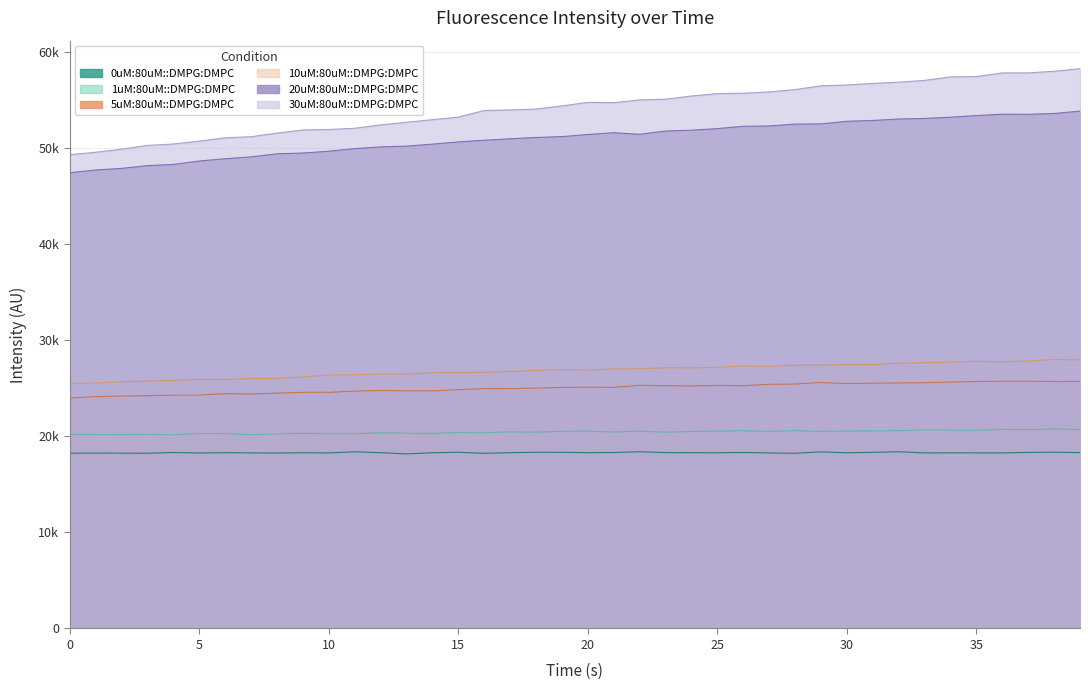

At which label is 0uM:80uM::DMPG:DMPC closest to 18290?

34